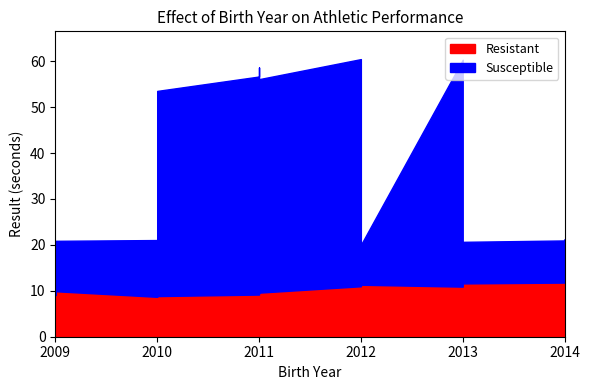

Between 2013 and 2014, which is larger?

2014